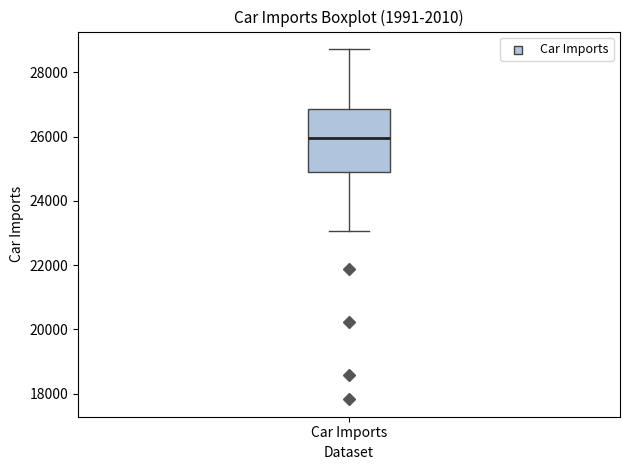

Transcribe this box plot: give where the median line is, the range the box spans, and where the two whiskers end, as read against the y-axis. The values are not printed on the chart, so give them approximately, as read against the axis.

median 26000, box 24800 to 26800, whiskers 23000 to 28800